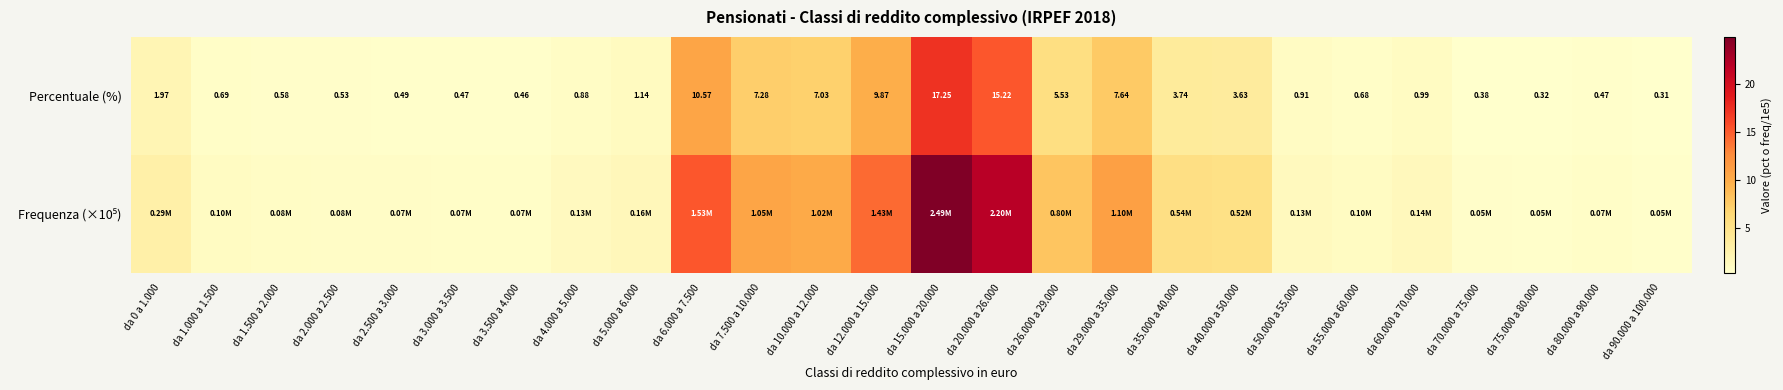

The value of Percentuale (%) at da 75.000 a 80.000 is 0.3. True or false?

True